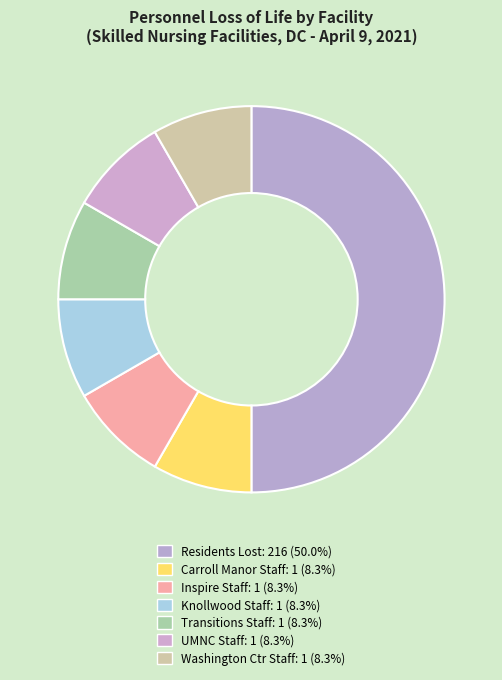

How many slices are in this pie chart?

7